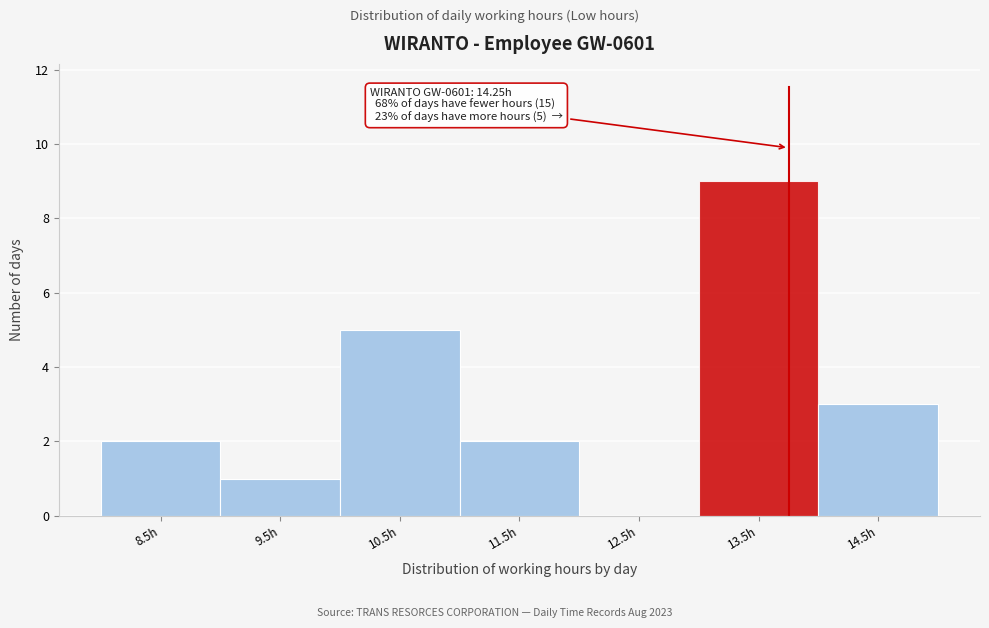

Reading left to right, extract all data points from this chart.

8.5h=2	9.5h=1	10.5h=5	11.5h=2	12.5h=0	13.5h=9	14.5h=3